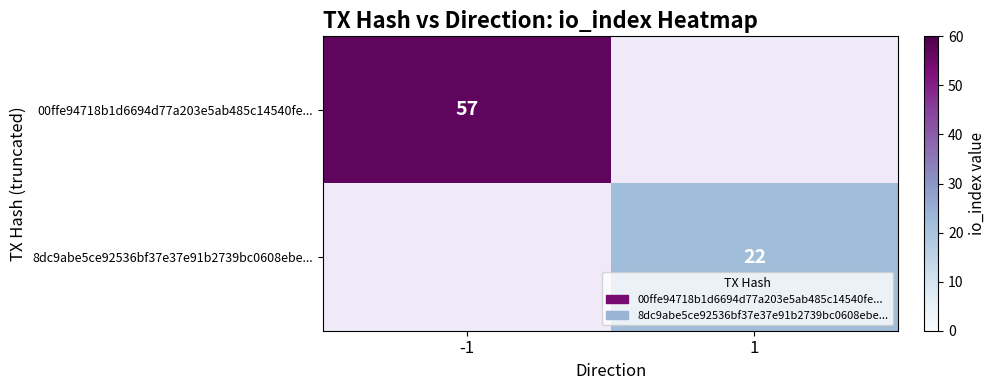

The value of 8dc9abe5ce92536bf37e37e91b2739bc0608ebe... at 1 is 22. True or false?

True